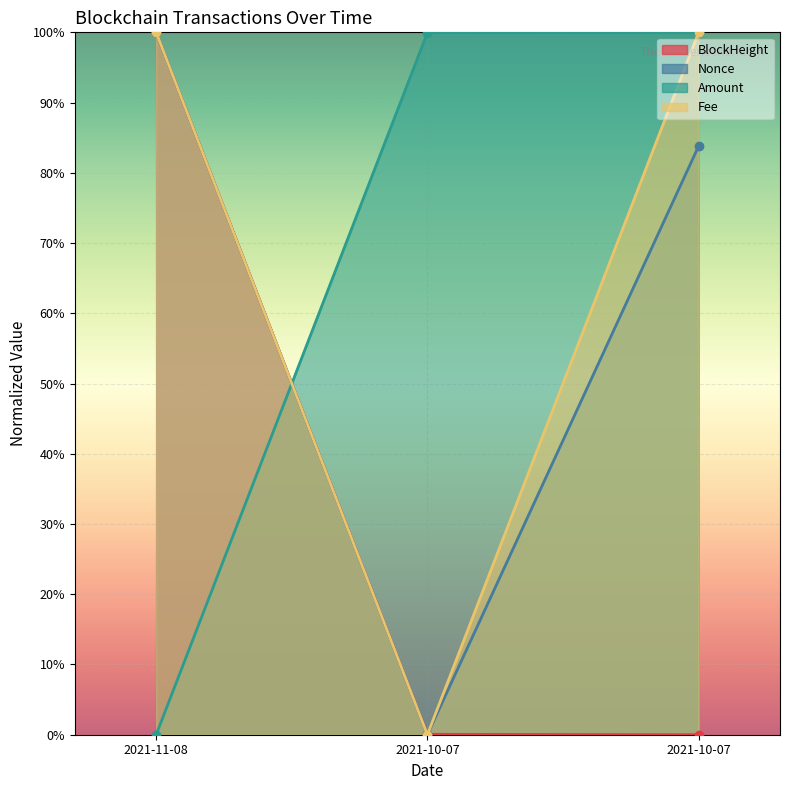

The Amount series shows 0.0 at 2021-11-08. True or false?

True